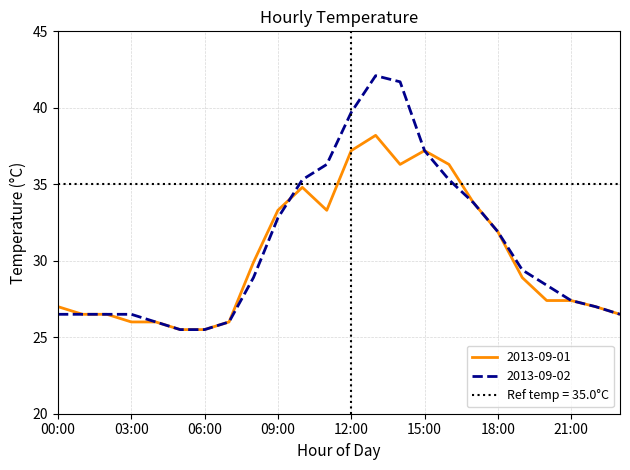

Between 14:00 and 10:00, which is larger?

14:00